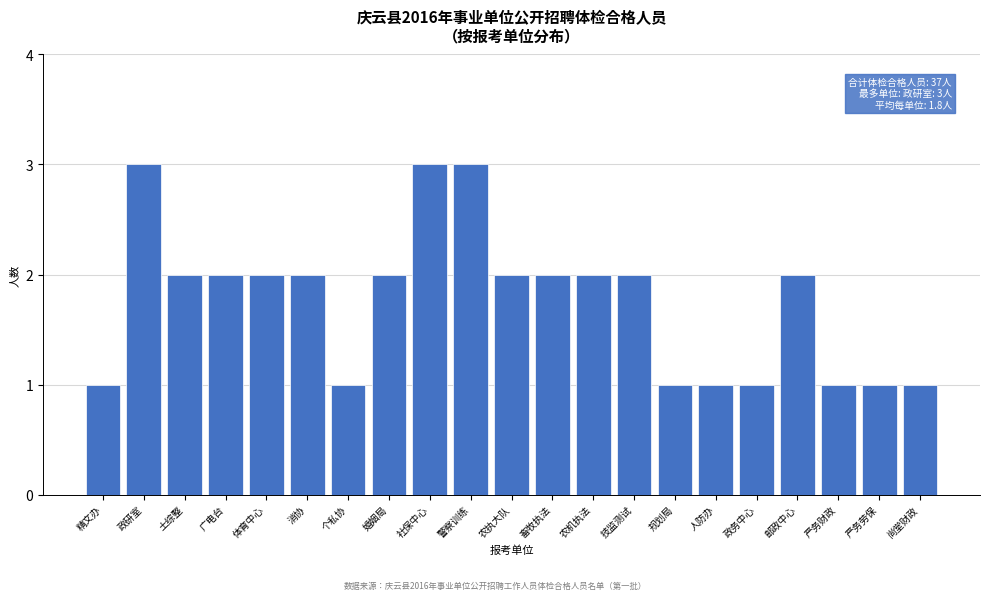

Reading left to right, extract all data points from this chart.

1	3	2	2	2	2	1	2	3	3	2	2	2	2	1	1	1	2	1	1	1